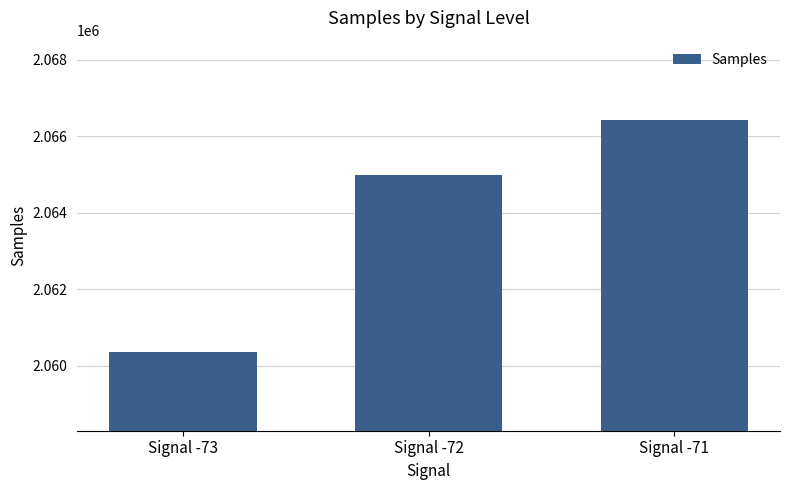

Rank the categories by value from highest to lowest.

Signal -71, Signal -72, Signal -73